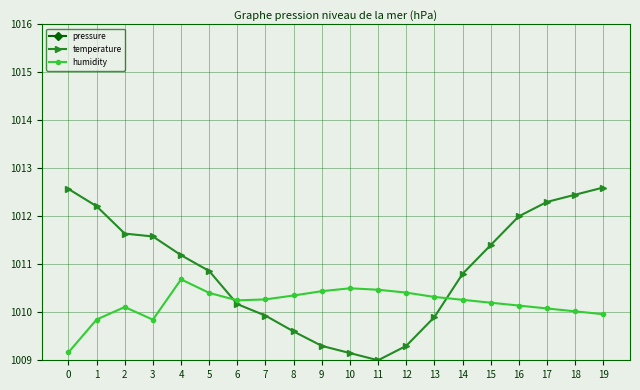

Between 2 and 12, which series saw the biggest shift?

temperature